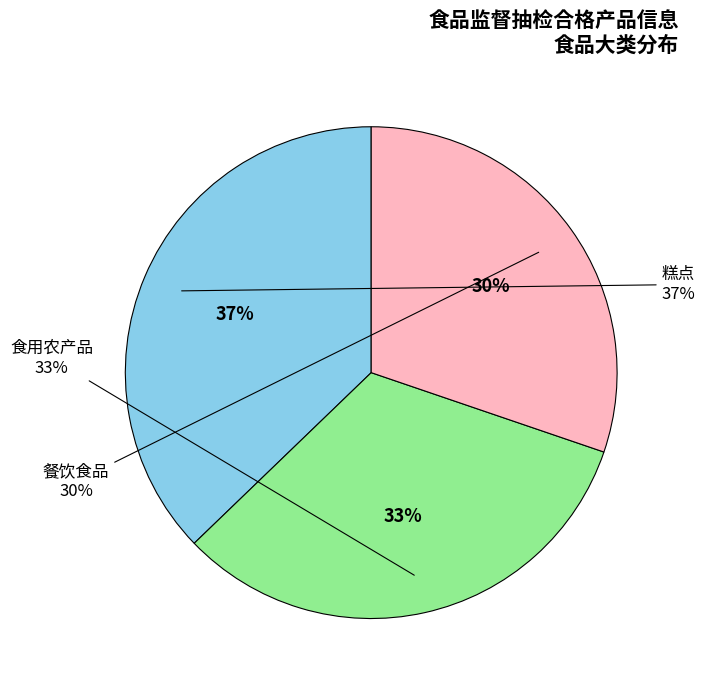

What percentage is NOT represented by 食用农产品?

67.4%